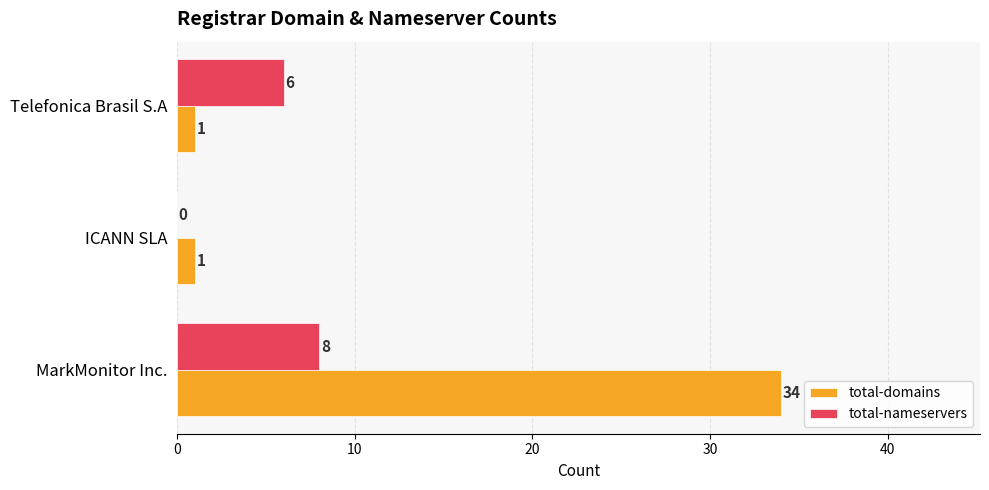

Which series has the largest total across all categories?

total-domains